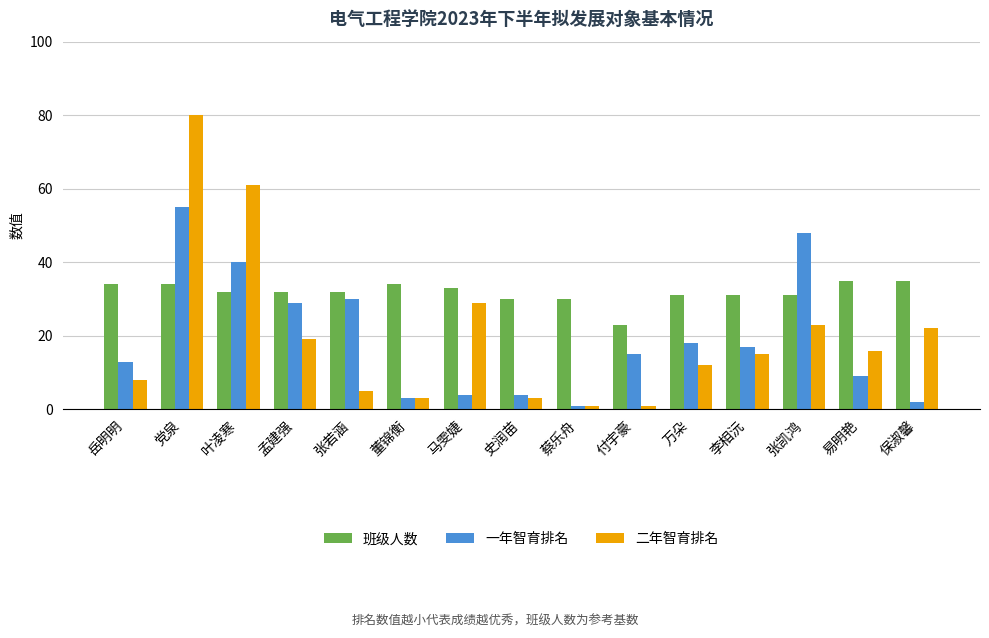

What is the label of the 10th bar from the right?

董锦衡